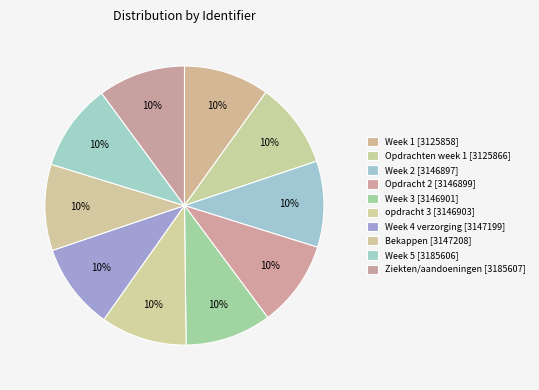

Which slice is the largest?

Ziekten/aandoeningen